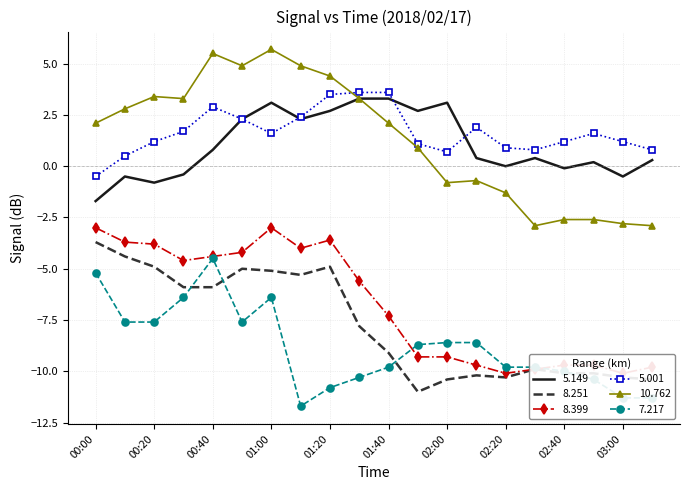

Is it true that   8.399 equals -7.6 at 00:40?

False